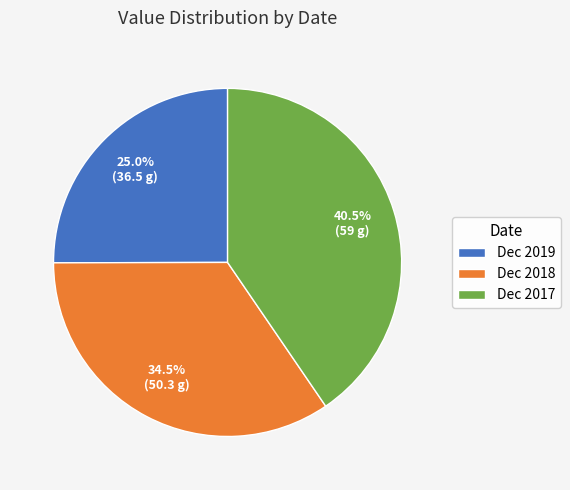

To the nearest percent, what percentage of the pie is Dec 2019?

25%